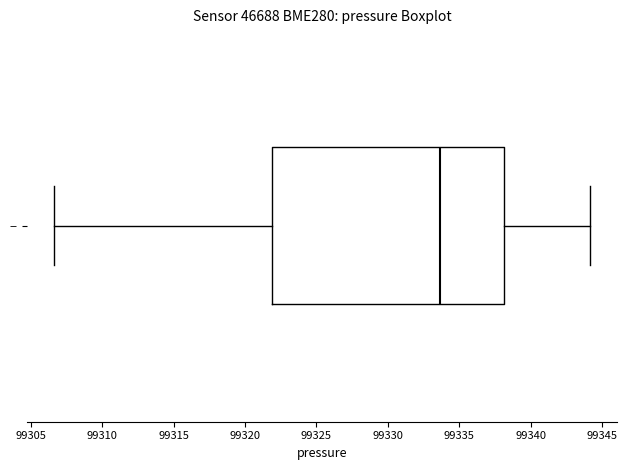

Transcribe this box plot: give where the median line is, the range the box spans, and where the two whiskers end, as read against the x-axis. The values are not printed on the chart, so give them approximately, as read against the axis.

median 99333.5, box 99322.0 to 99338.0, whiskers 99306.5 to 99344.0